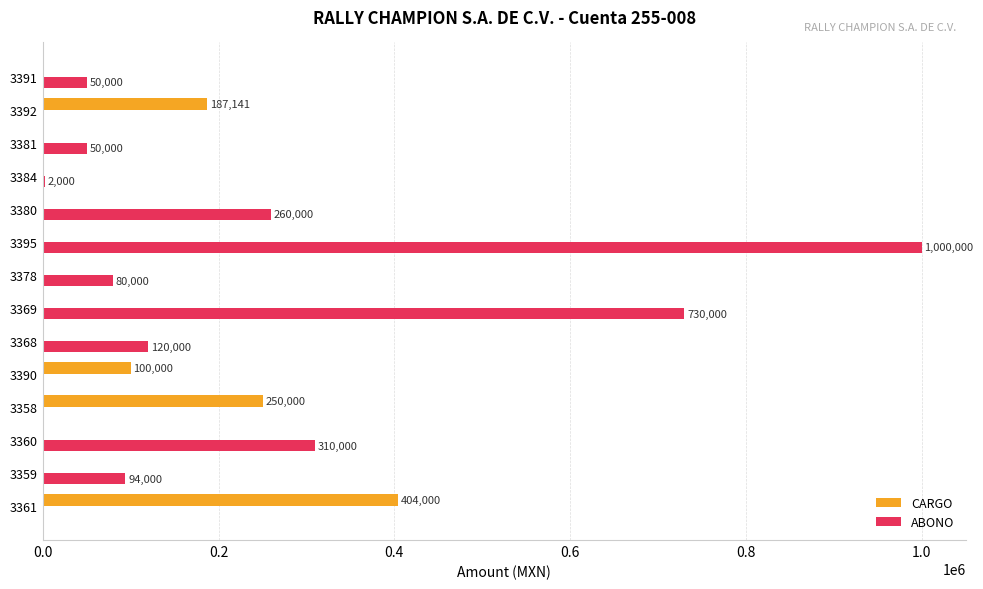

Which series has the largest total across all categories?

ABONO